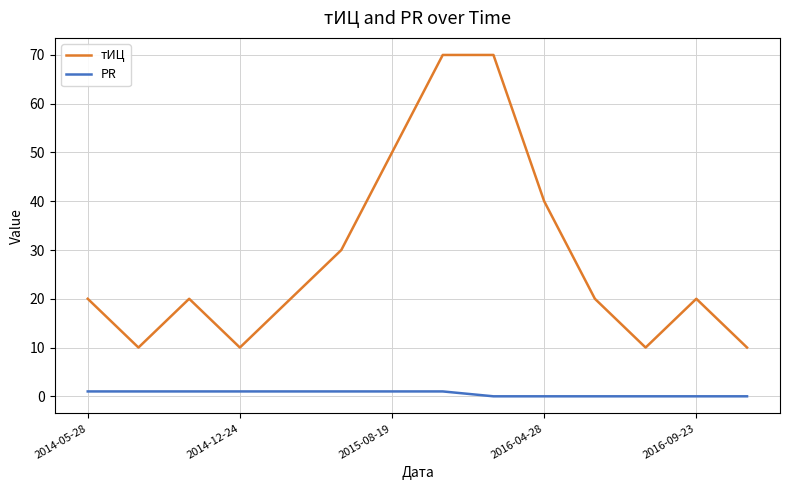

What is the difference between the maximum and minimum values in the PR series?

1